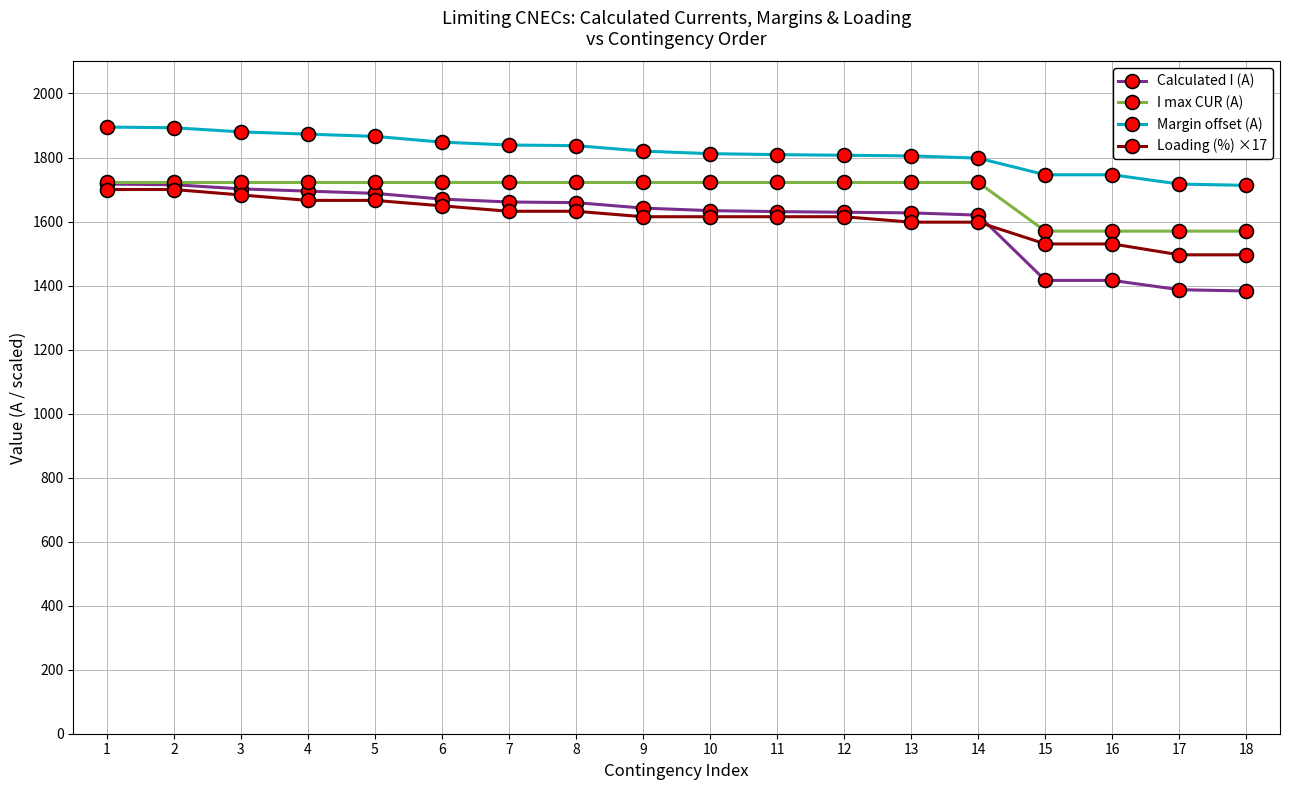

The value of Margin offset (A) at 2 is 643. True or false?

False